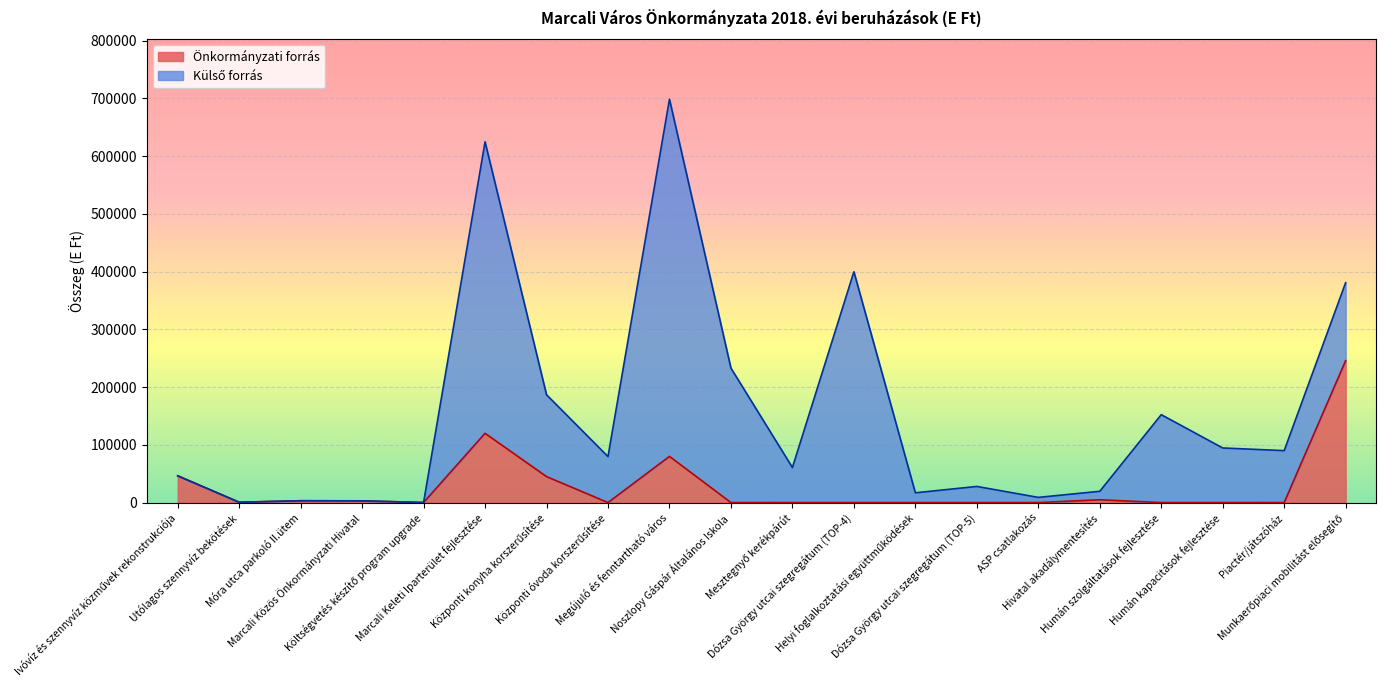

What is the maximum value for Önkormányzati forrás?

245853